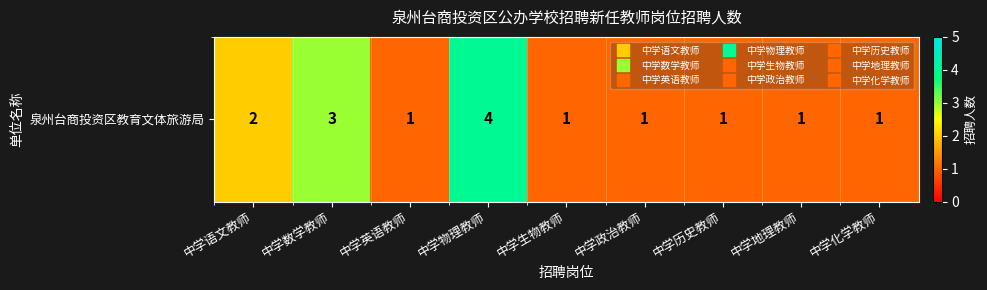

How many data points does each series have?

9